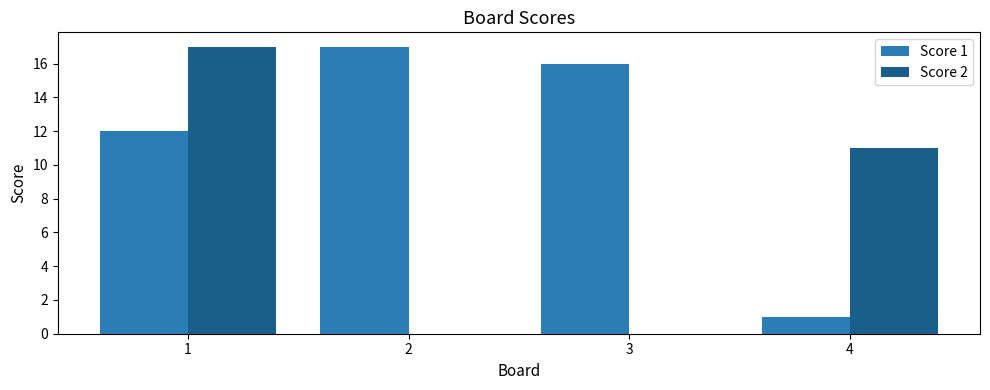

Between 1 and 3, which series saw the biggest shift?

Score 2